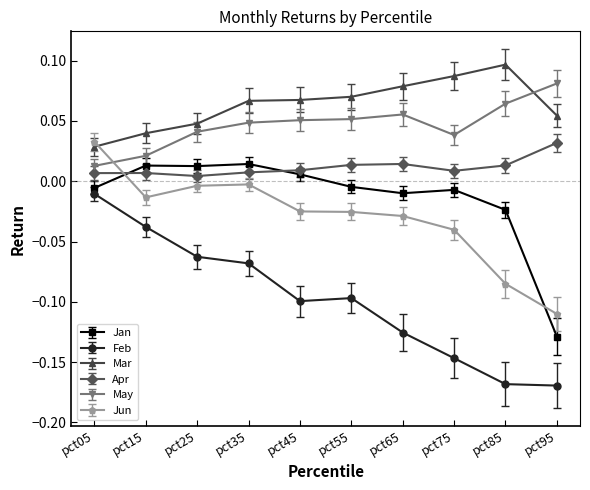

The value of May at pct35 is 0.0. True or false?

True